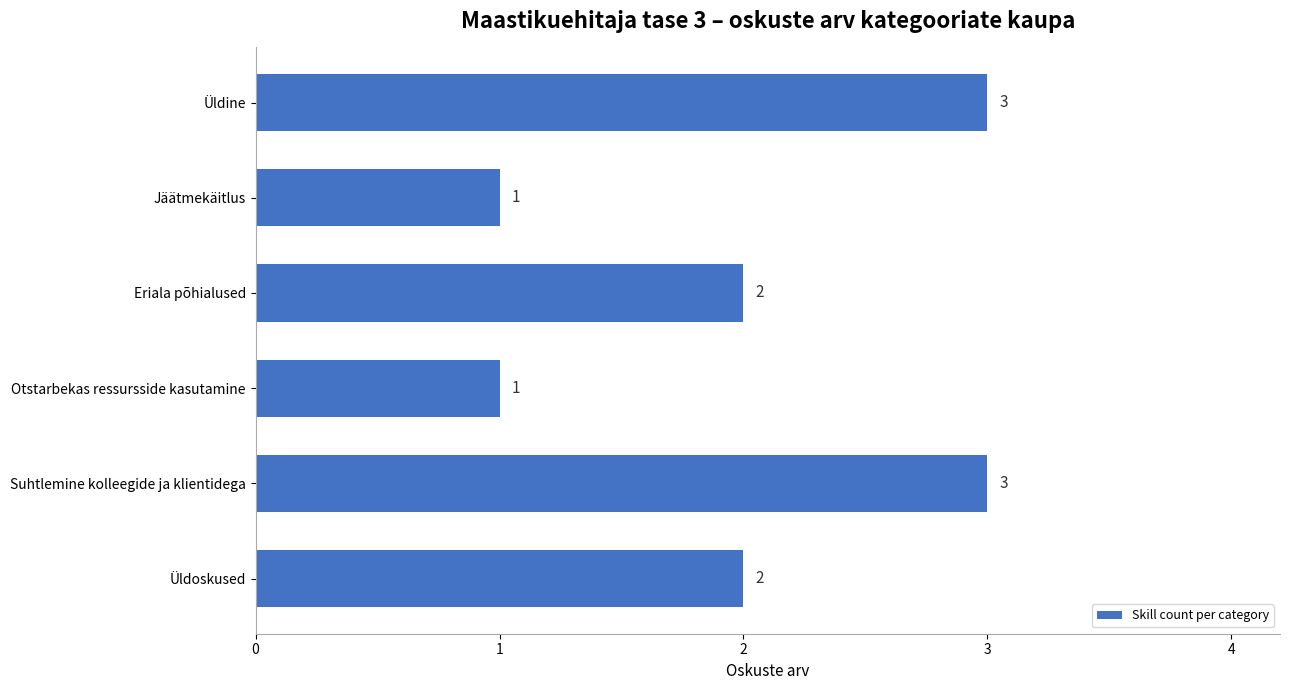

Reading top to bottom, list all the values displayed in this chart.

3	1	2	1	3	2